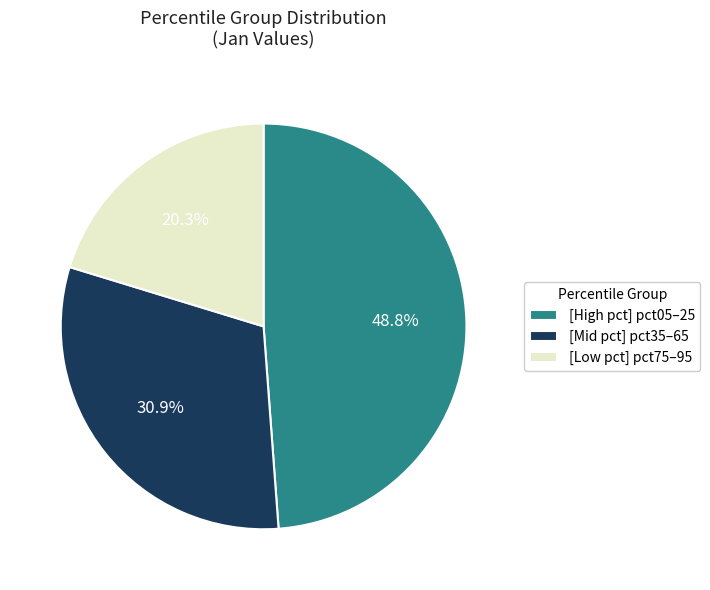

What portion of the pie excludes [High pct] pct05–25?

51.2%